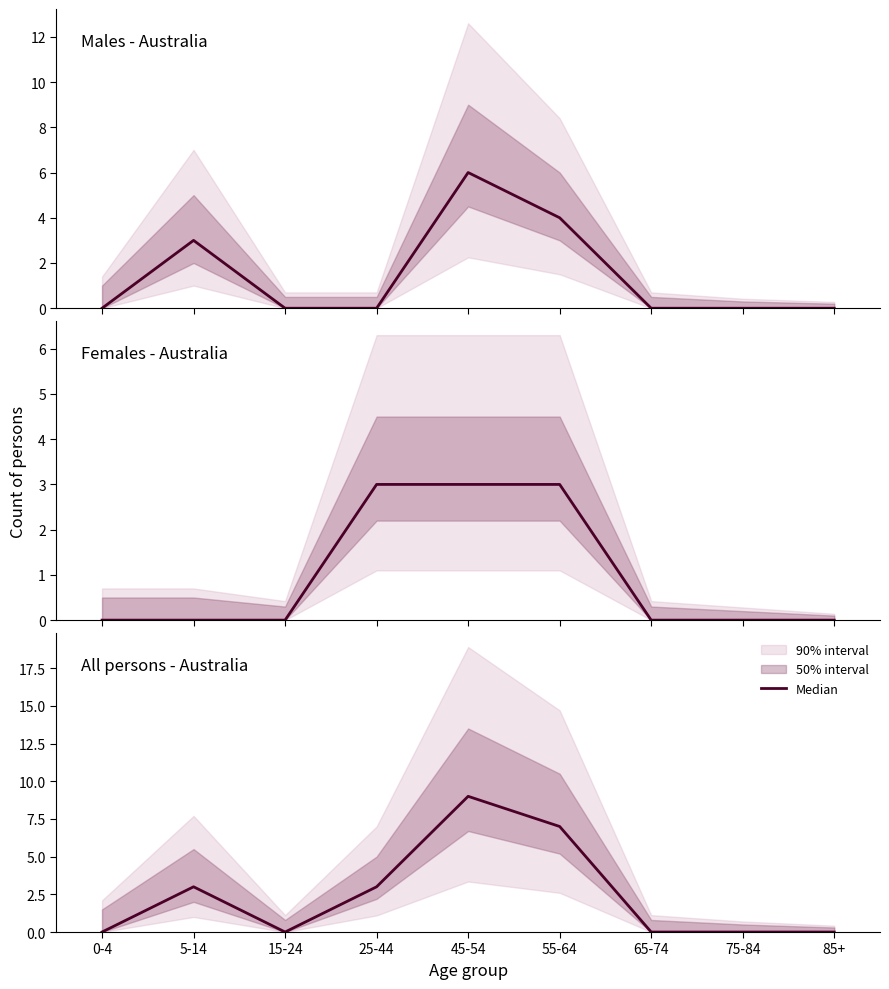

Rank the categories by value from lowest to highest.

0-4, 15-24, 65-74, 75-84, 85+, 5-14, 25-44, 55-64, 45-54